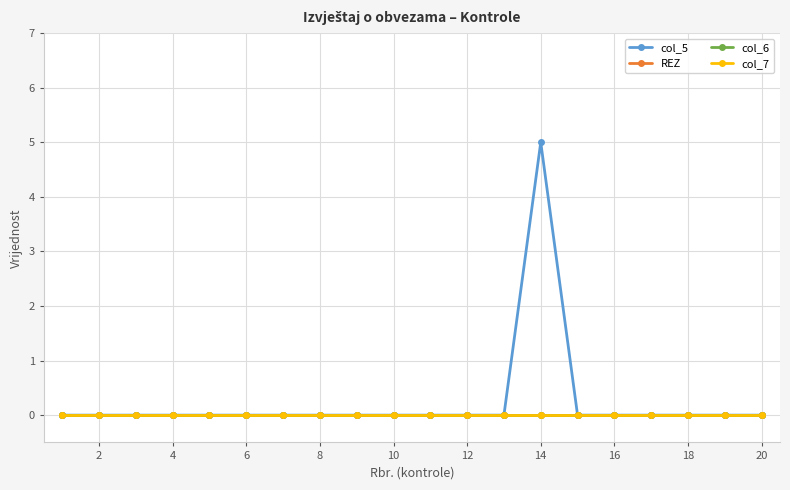

Reading left to right, extract all data points from this chart.

col_5: 0	0	0	0	0	0	0	0	0	0	0	0	0	5	0	0	0	0	0	0
REZ: 0	0	0	0	0	0	0	0	0	0	0	0	0	0	0	0	0	0	0	0
col_6: 0	0	0	0	0	0	0	0	0	0	0	0	0	0	0	0	0	0	0	0
col_7: 0	0	0	0	0	0	0	0	0	0	0	0	0	0	0	0	0	0	0	0